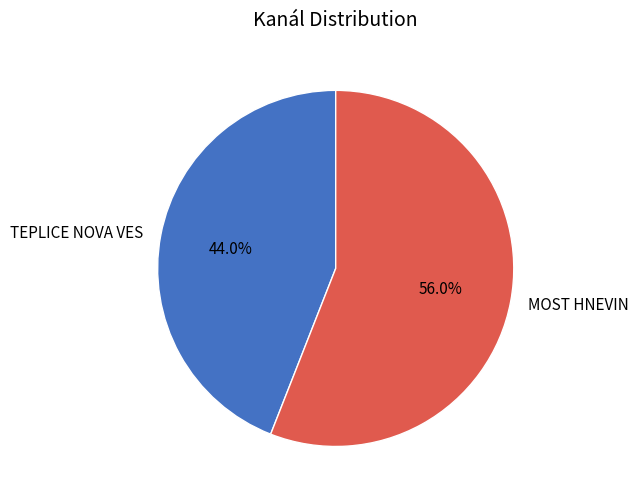

To the nearest percent, what portion does MOST HNEVIN represent?

56%